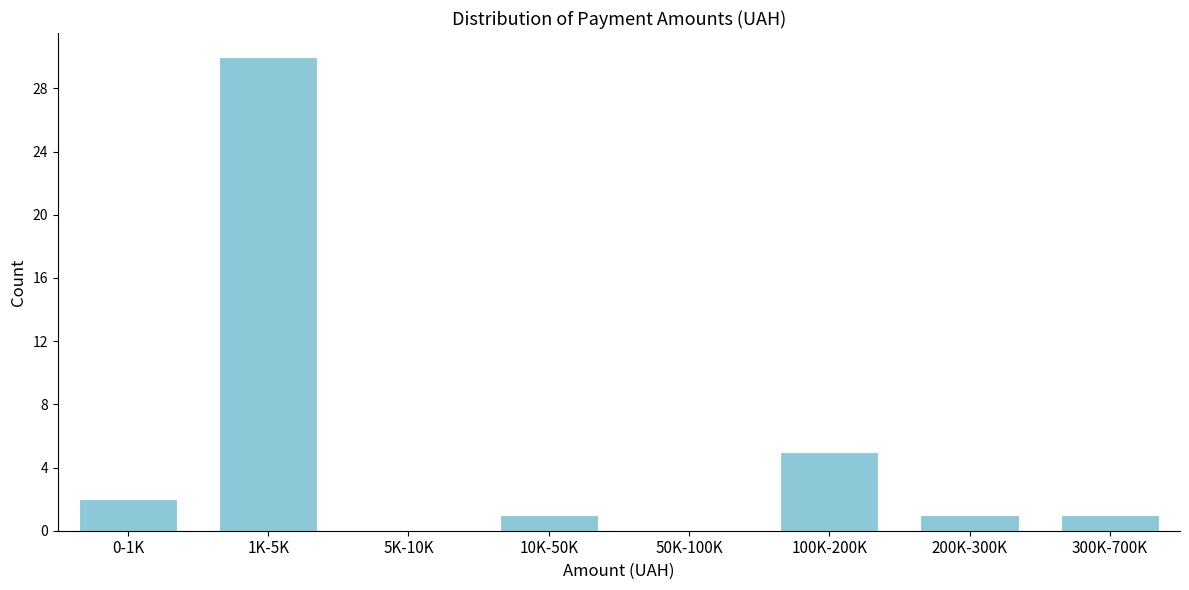

Reading right to left, what are all the values shown in this chart?

300K-700K=1	200K-300K=1	100K-200K=5	50K-100K=0	10K-50K=1	5K-10K=0	1K-5K=30	0-1K=2